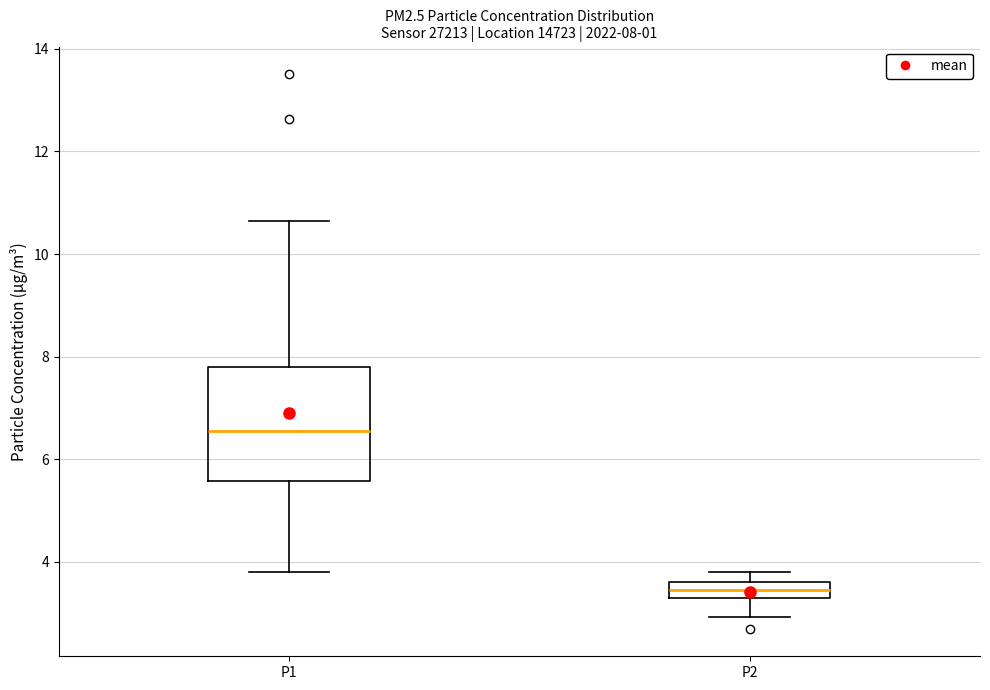

Which box's median line is the highest?

P1